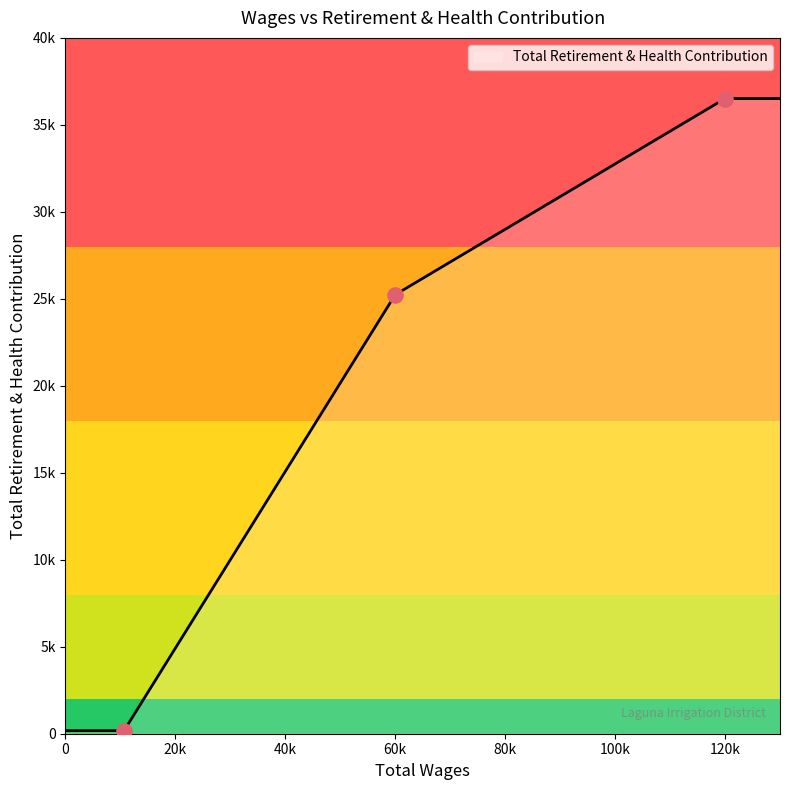

Does the chart have visible grid lines?

No